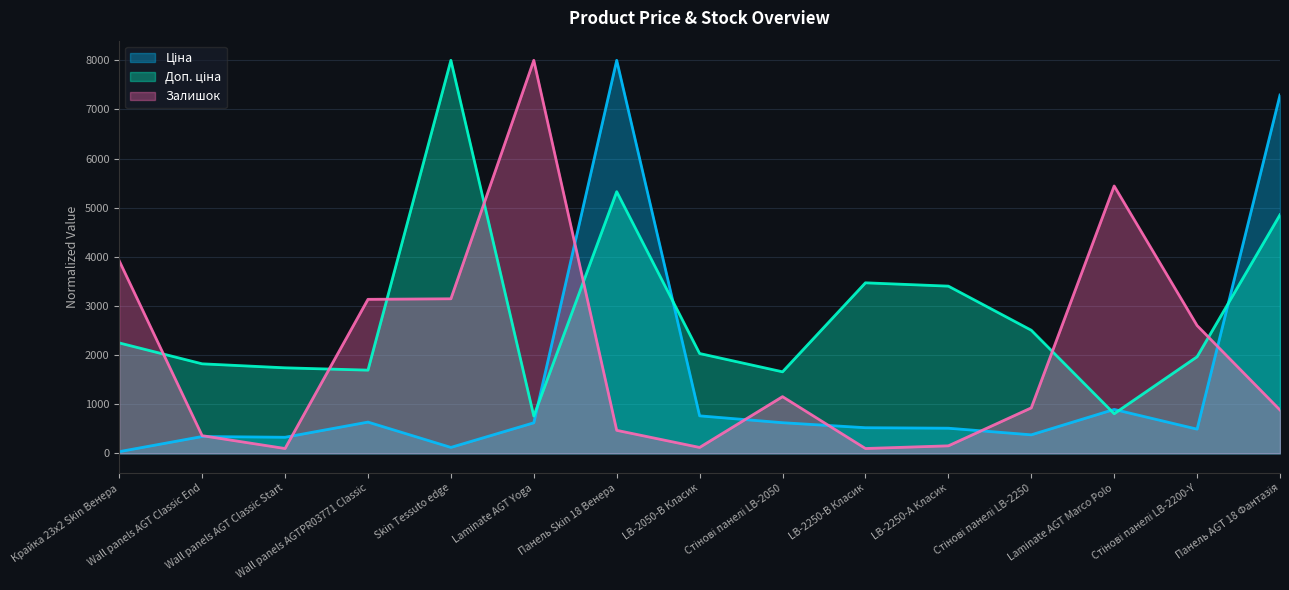

True or false: Ціна and Доп. ціна intersect in this chart.

True